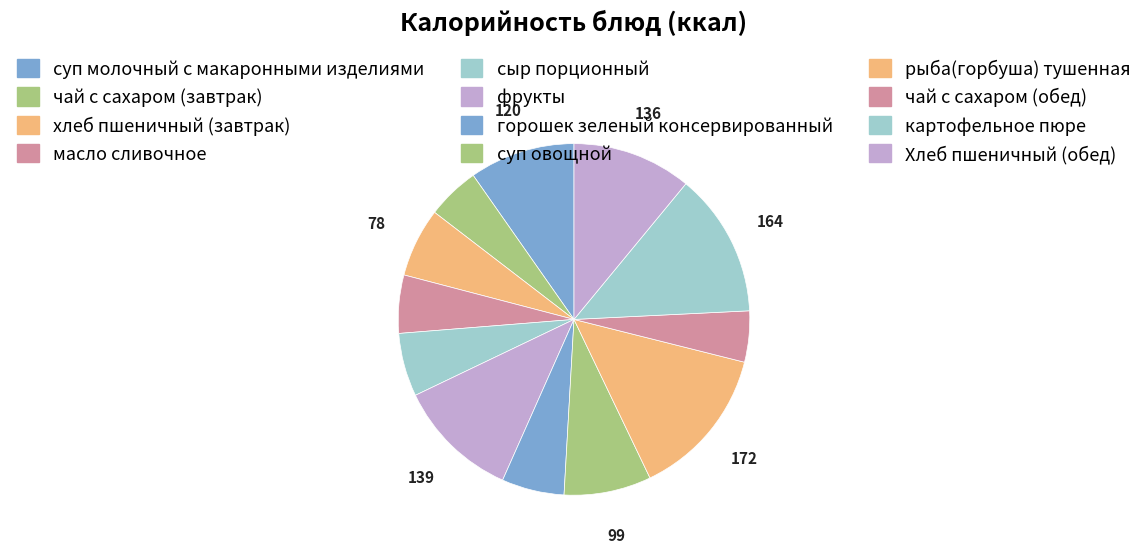

To the nearest percent, what portion does хлеб пшеничный (завтрак) represent?

6%